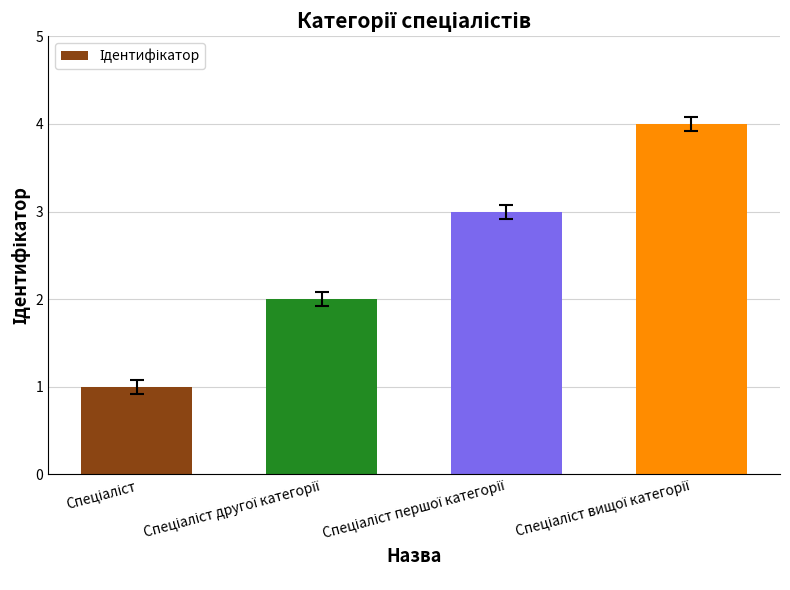

What is the greatest value displayed?

4